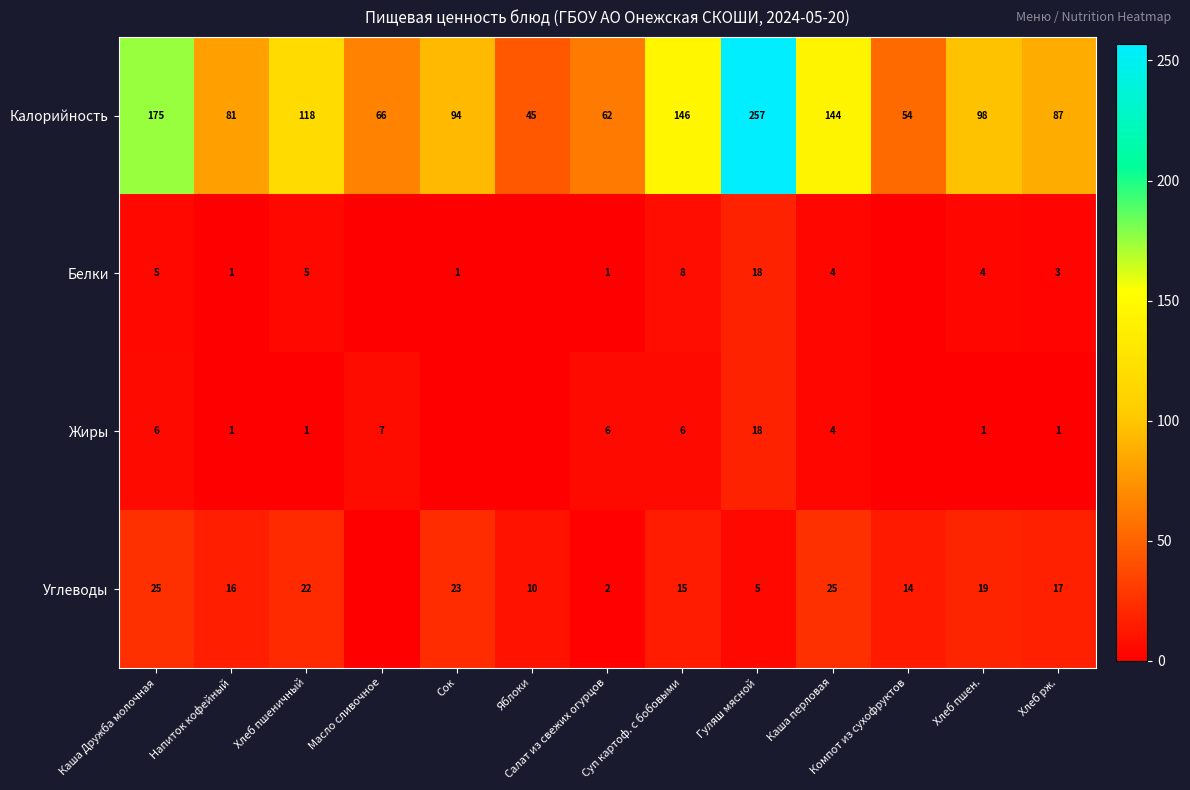

How many series are shown in this chart?

4